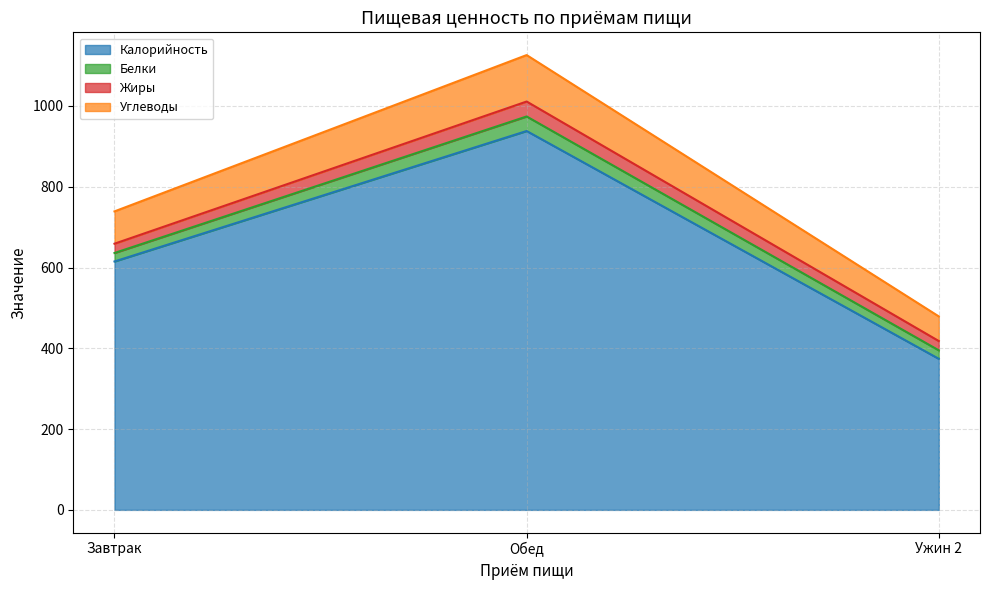

The Калорийность series shows 816 at Завтрак. True or false?

False